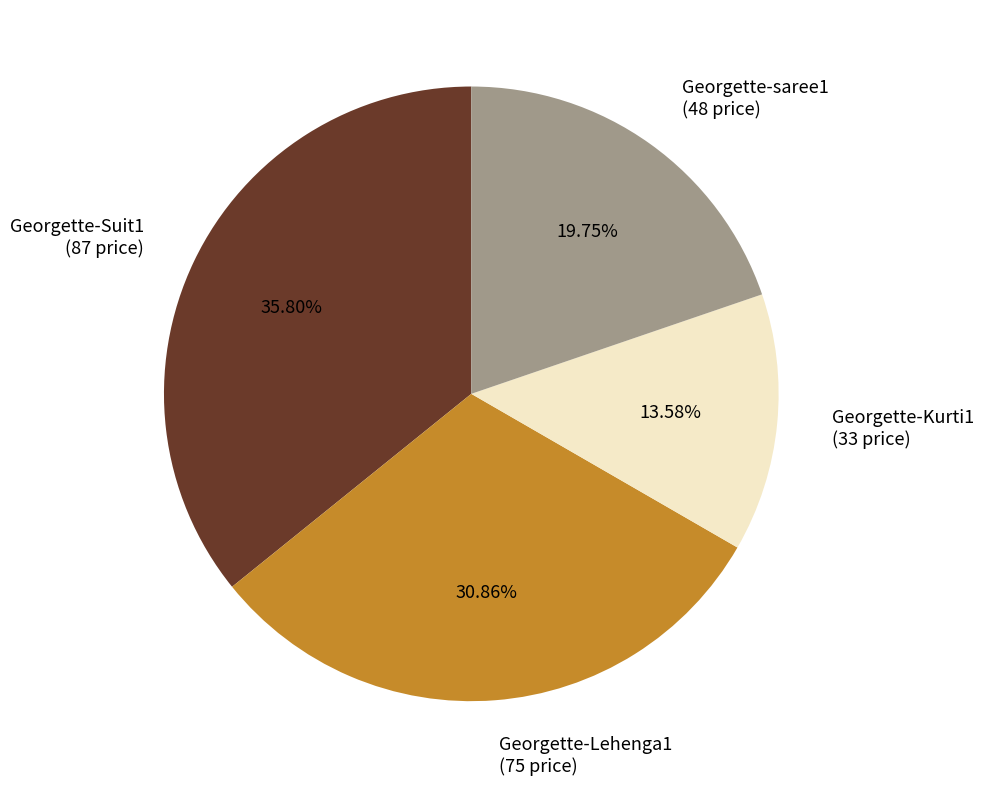

Between Georgette-Kurti1 and Georgette-Lehenga1, which is larger?

Georgette-Lehenga1